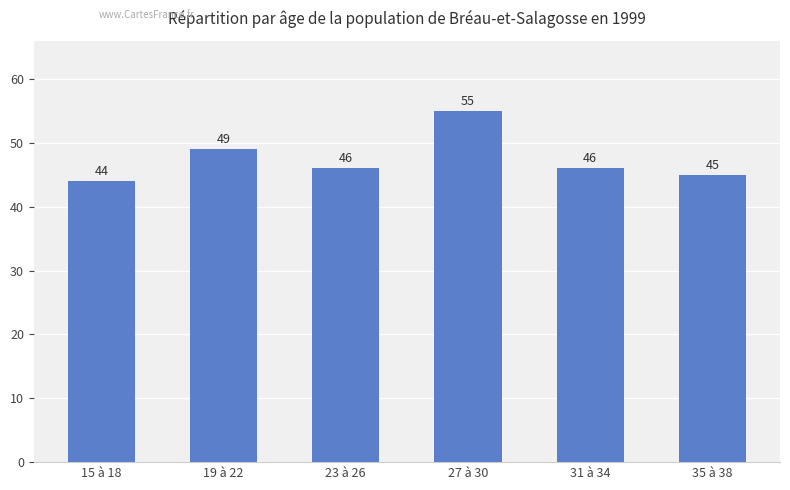

Reading left to right, extract all data points from this chart.

44	49	46	55	46	45